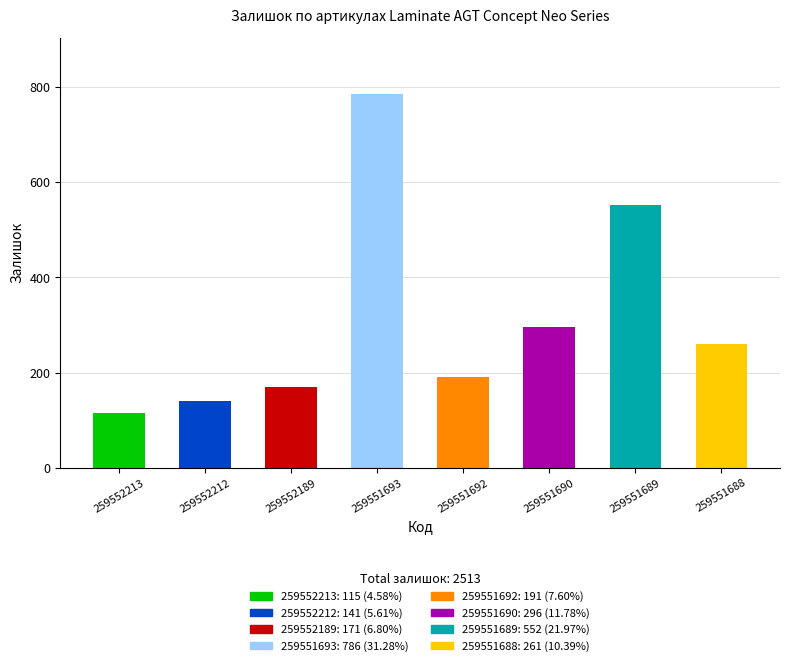

At which label does the data first exceed 261?

259551693